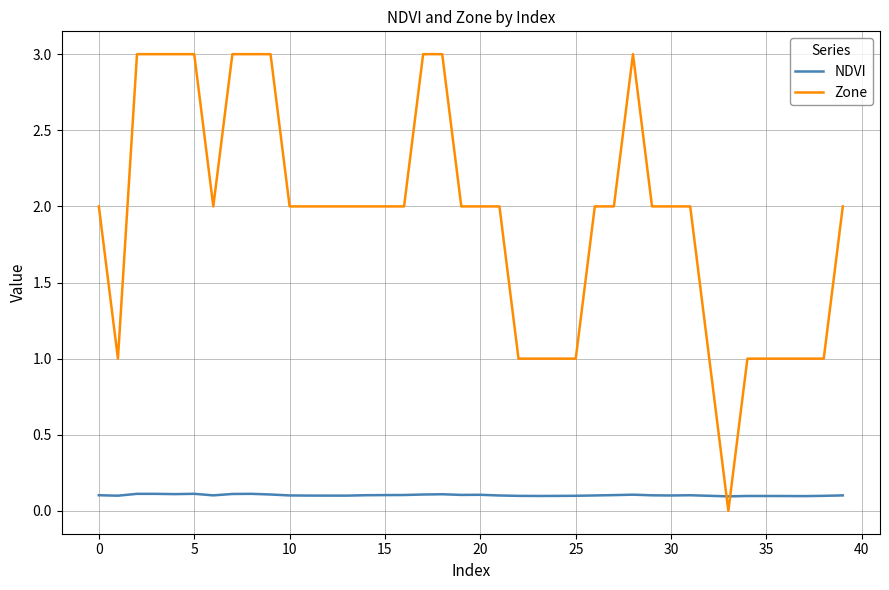

True or false: Zone and NDVI intersect in this chart.

True